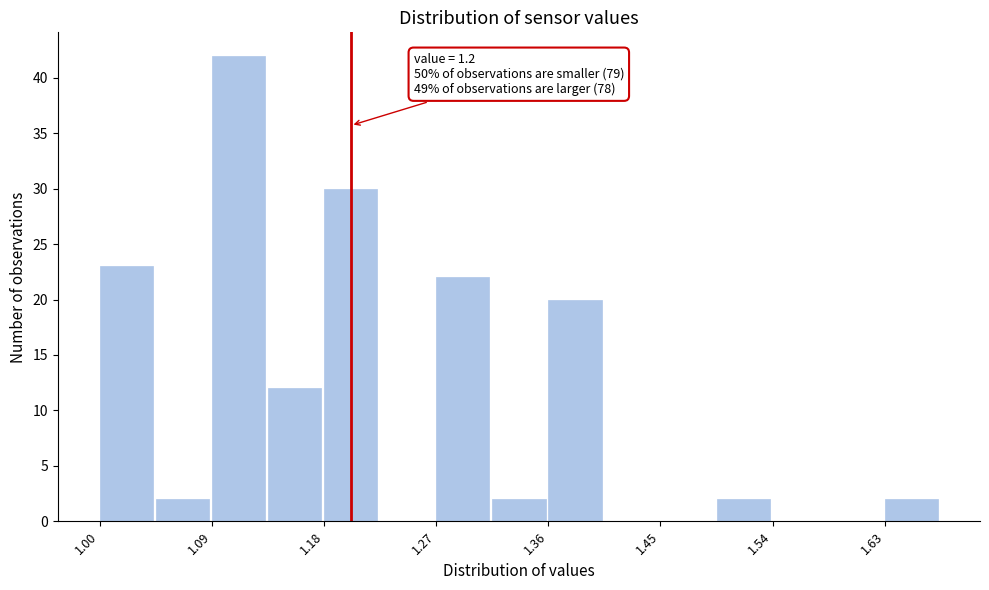

Which range on the x-axis has the tallest bar?

1.09 to 1.13